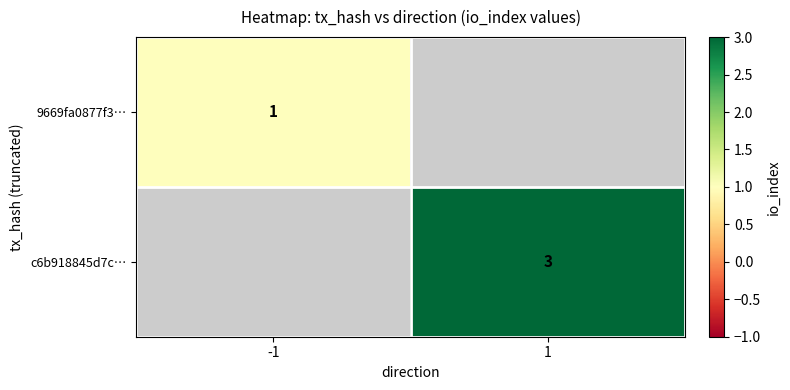

Rank the categories by 9669fa0877f3… value from highest to lowest.

-1, 1